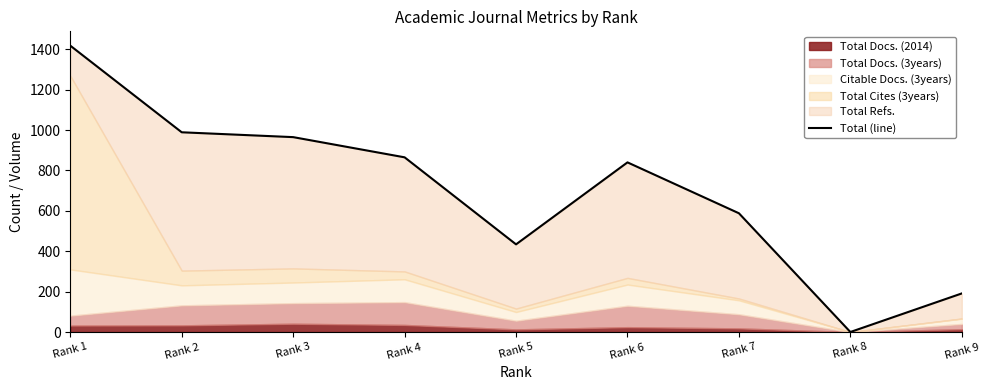

List the labels in order of value, largest first.

Rank 1, Rank 2, Rank 3, Rank 4, Rank 6, Rank 7, Rank 5, Rank 9, Rank 8